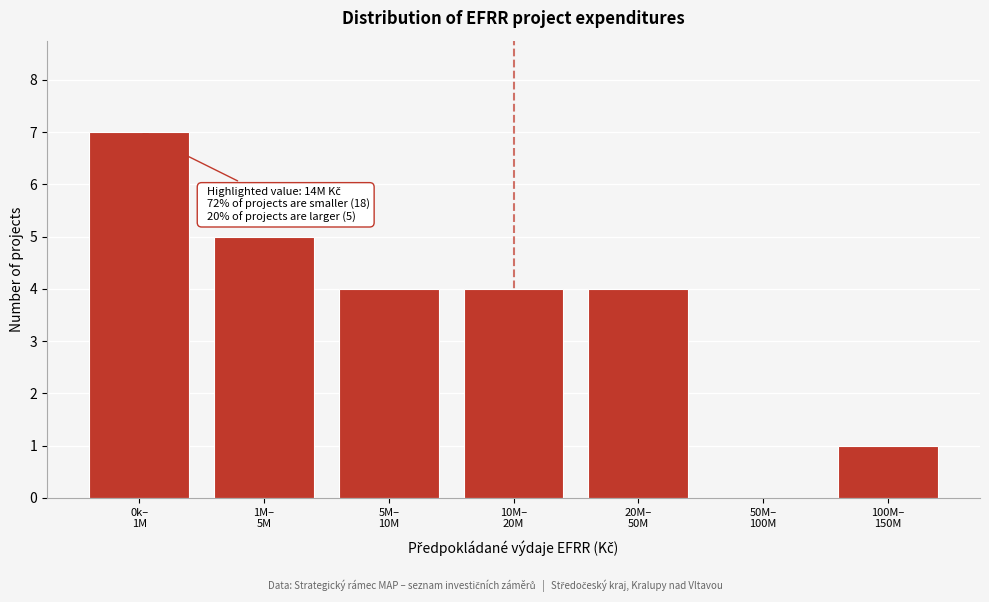

What is the sum of all values?

25